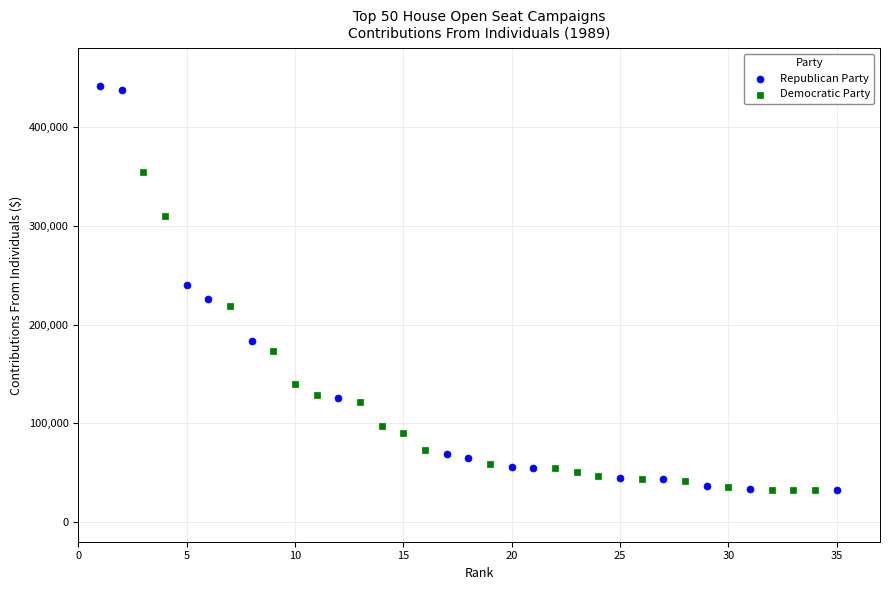

Which series has the largest Y range (max minus min)?

Republican Party